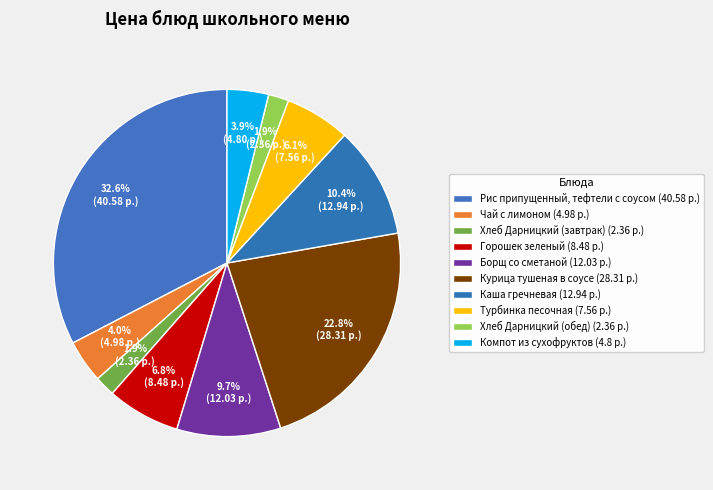

How many segments does this pie chart have?

10